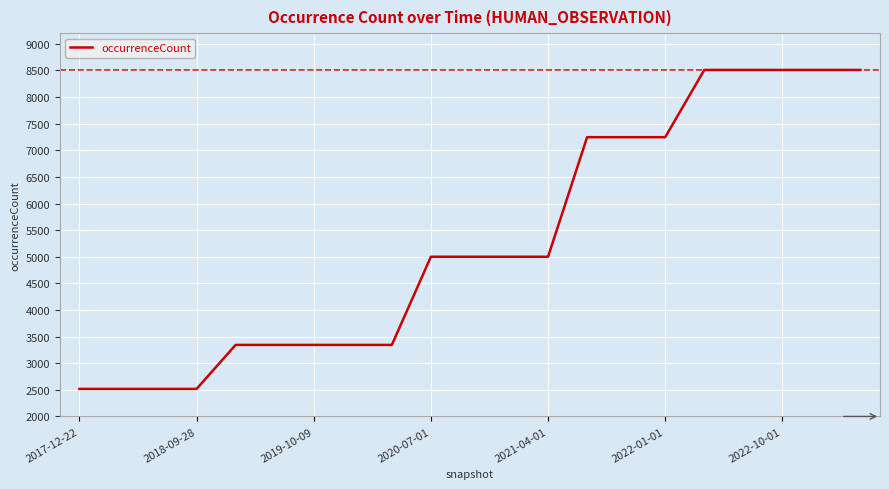

What is the difference between the maximum and minimum values?

5992